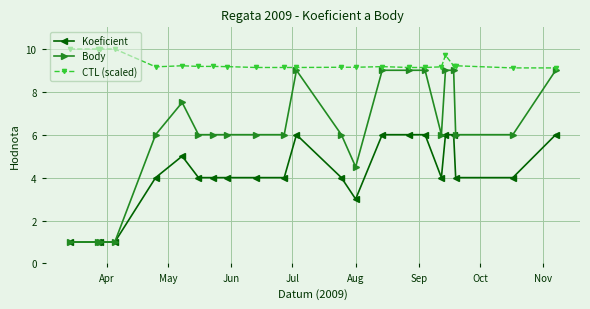

How many Body values are between 6 and 9?

18